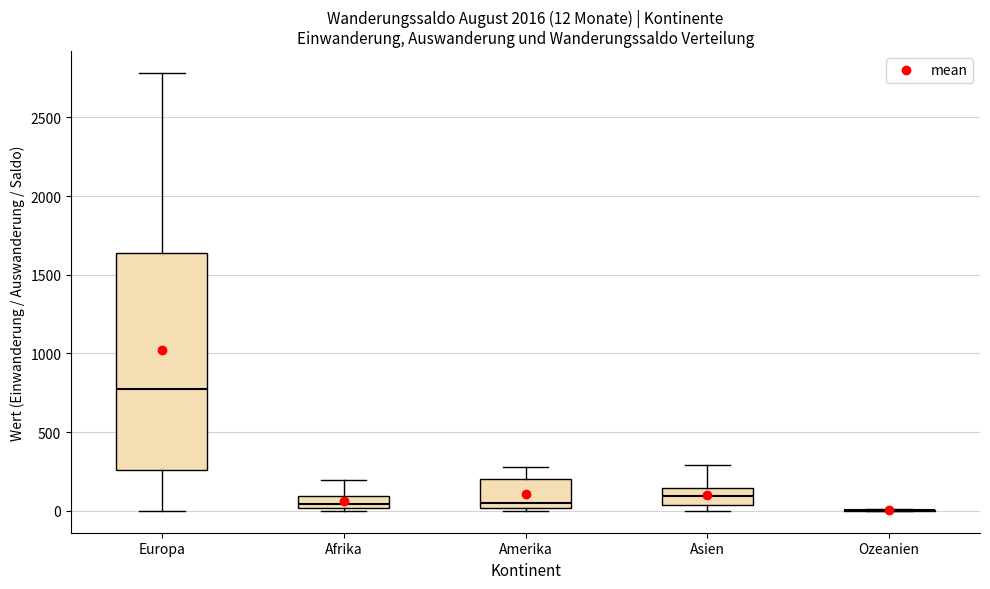

Which box is the tallest, from its lower edge to its upper edge?

Europa